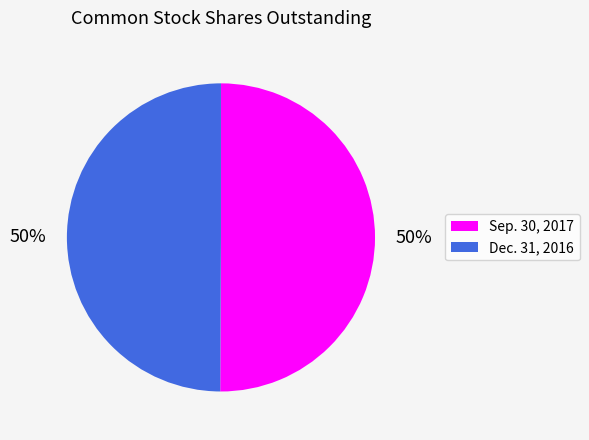

To the nearest percent, what percentage of the pie is Sep. 30, 2017?

50%